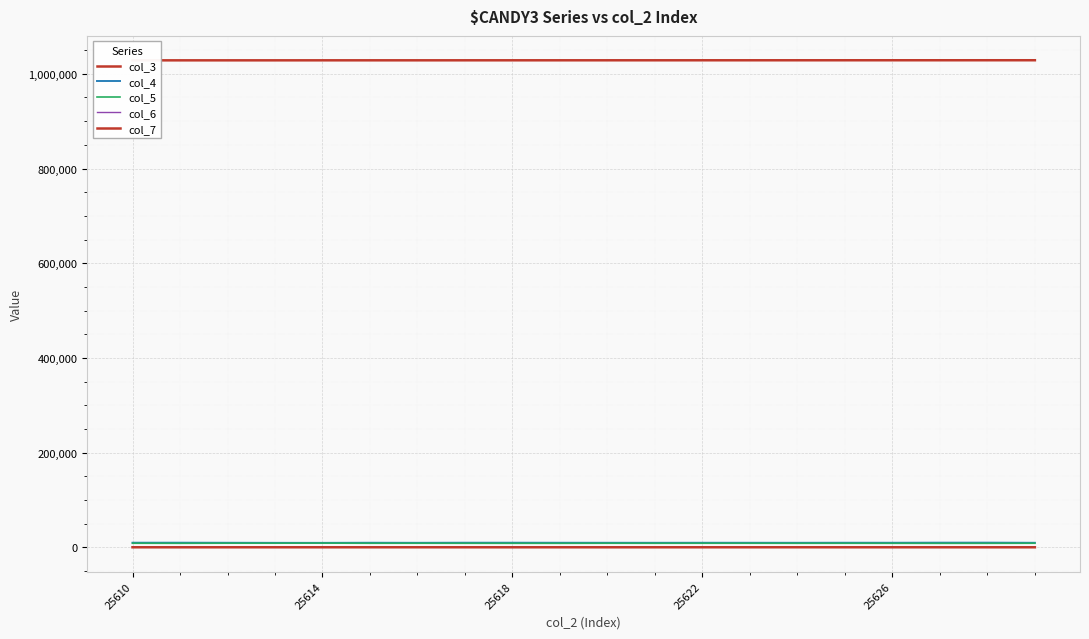

What is the maximum value for col_5?

9038